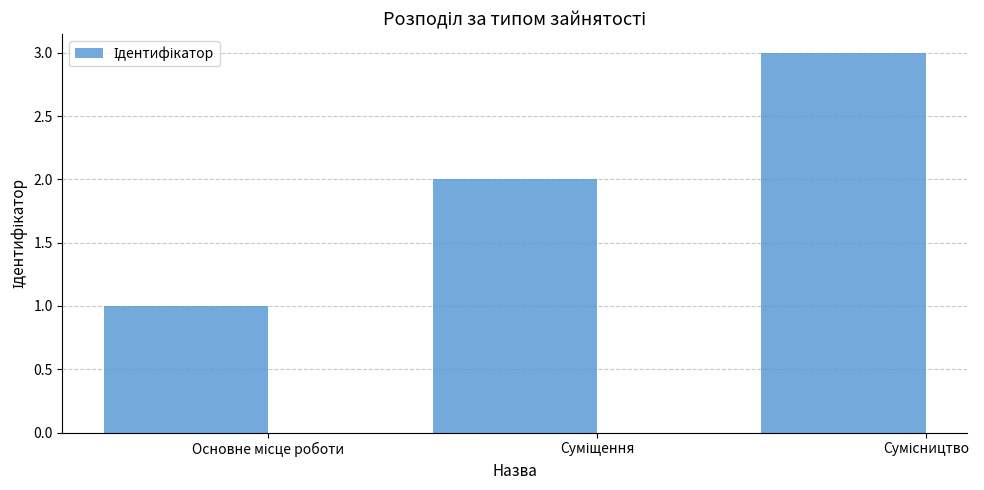

What is the sum of all values?

6